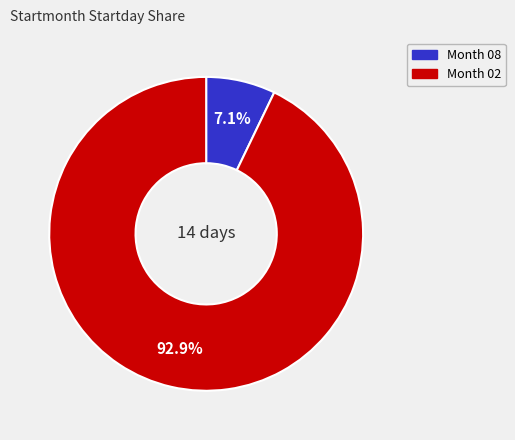

Is there any slice that represents more than half of the pie?

Yes